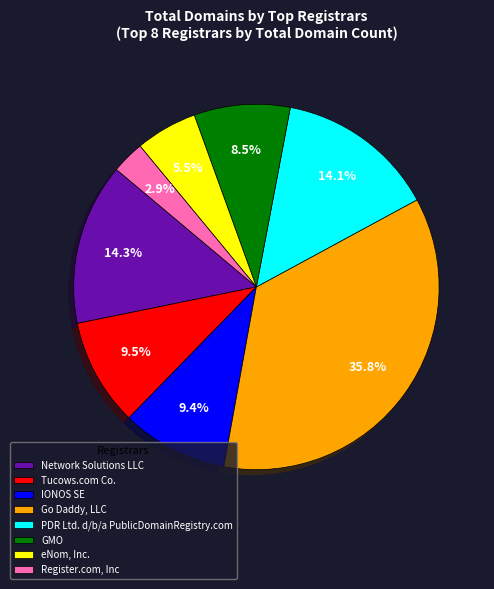

Which category has the biggest portion of the pie?

Go Daddy, LLC